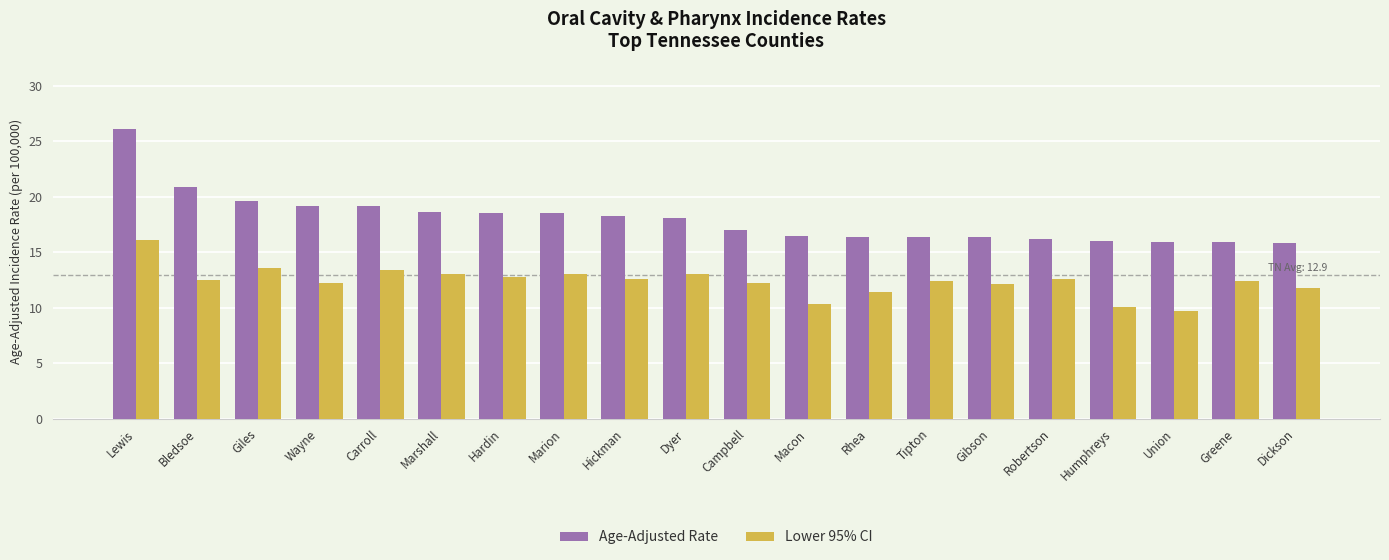

At which category is the sum across all series the highest?

Lewis